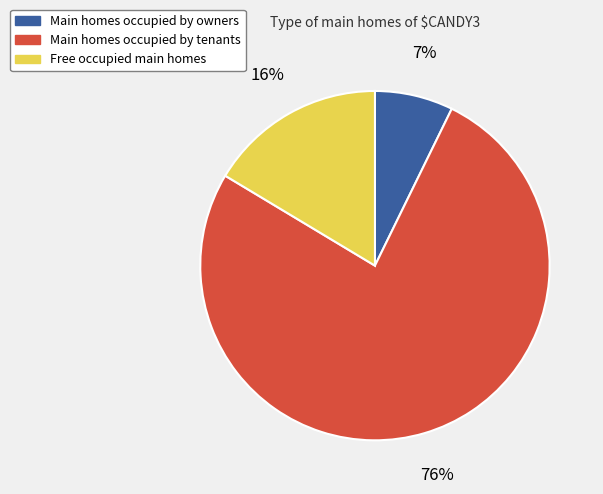

Does any single category account for the majority?

Yes